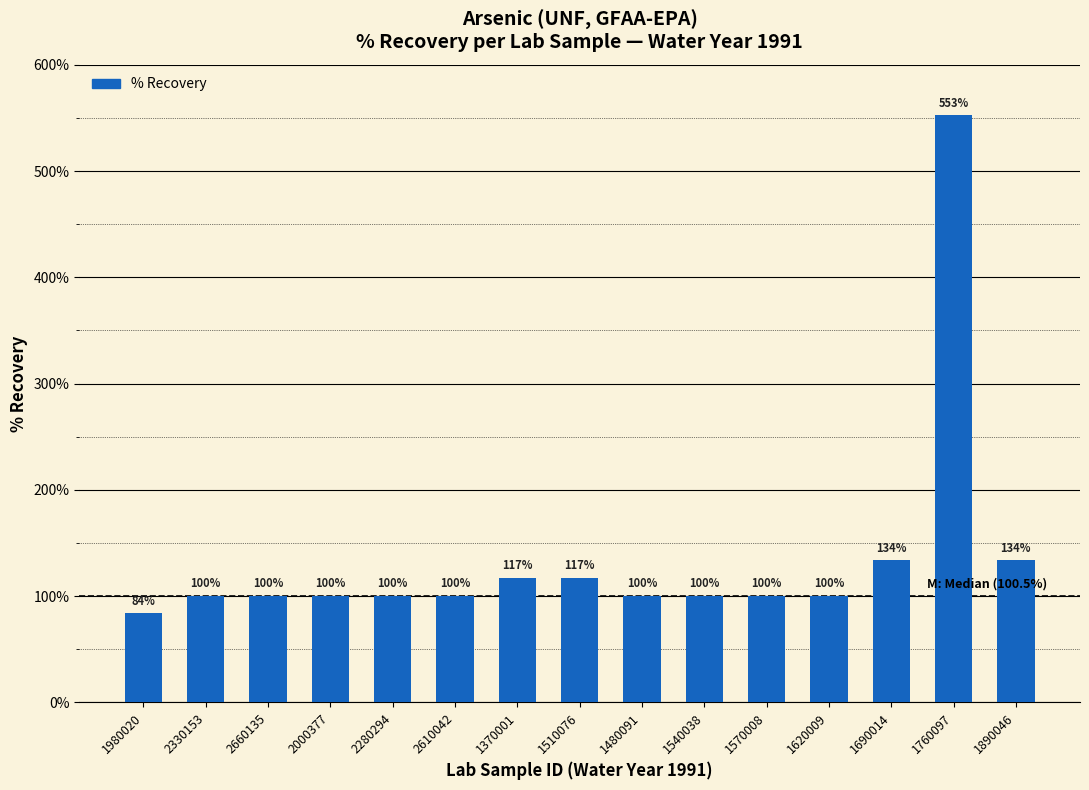

Which label corresponds to the smallest value in the chart?

1980020